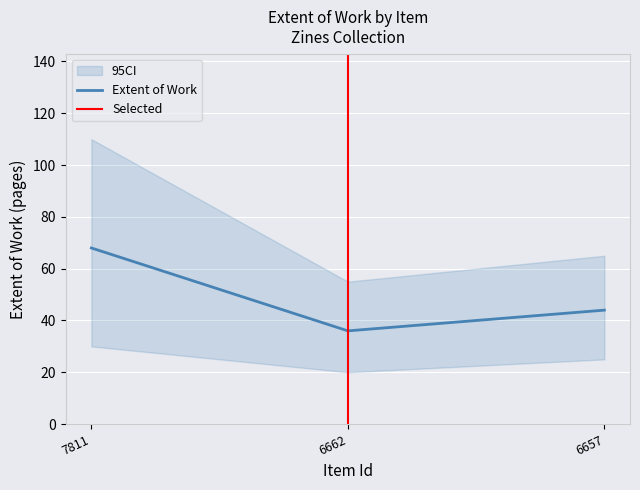

Is it true that the value at 7811 is 32?

False